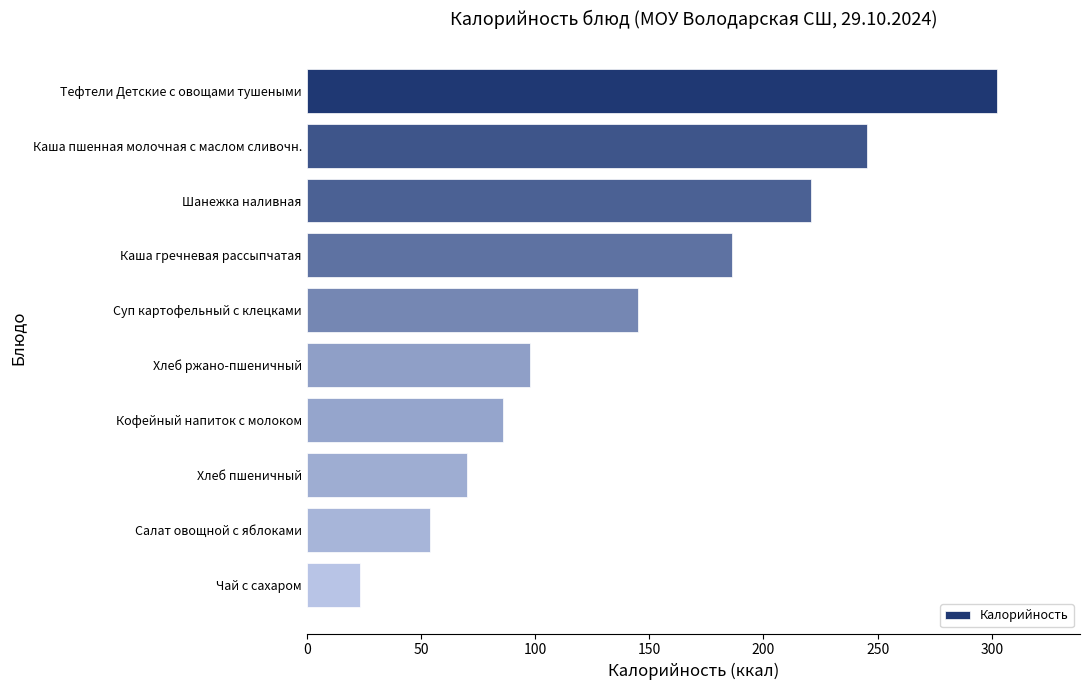

What is the label of the 3rd bar from the bottom?

Хлеб пшеничный